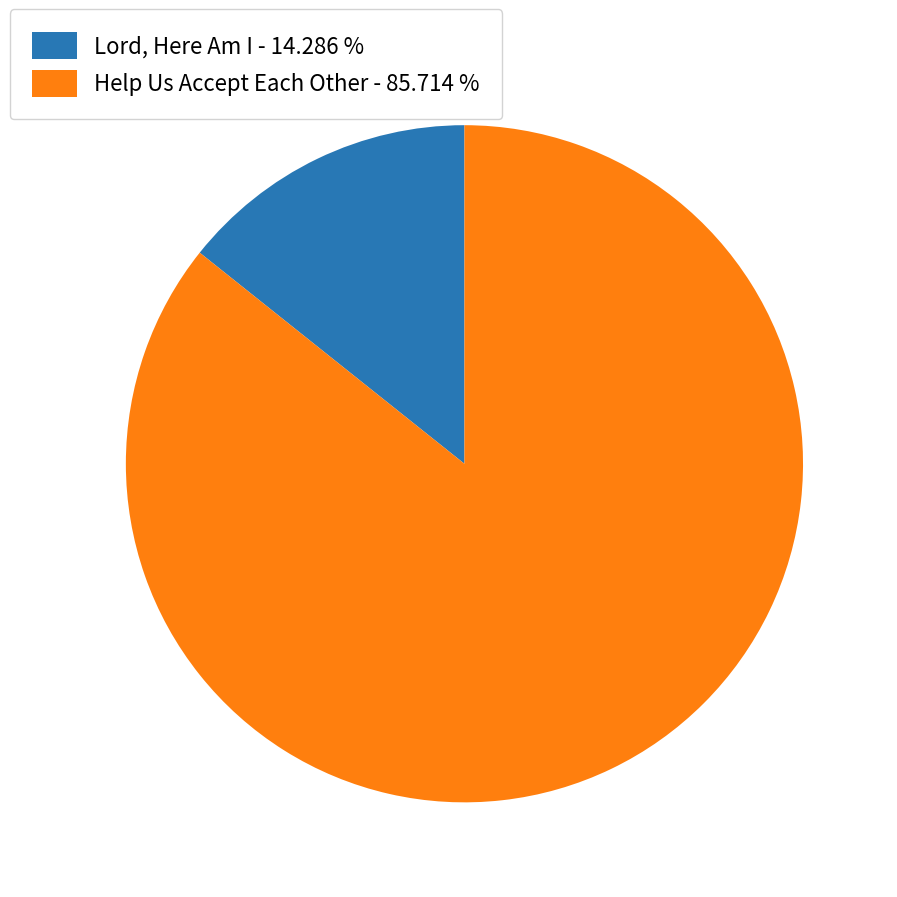

Count the number of slices in the pie.

2